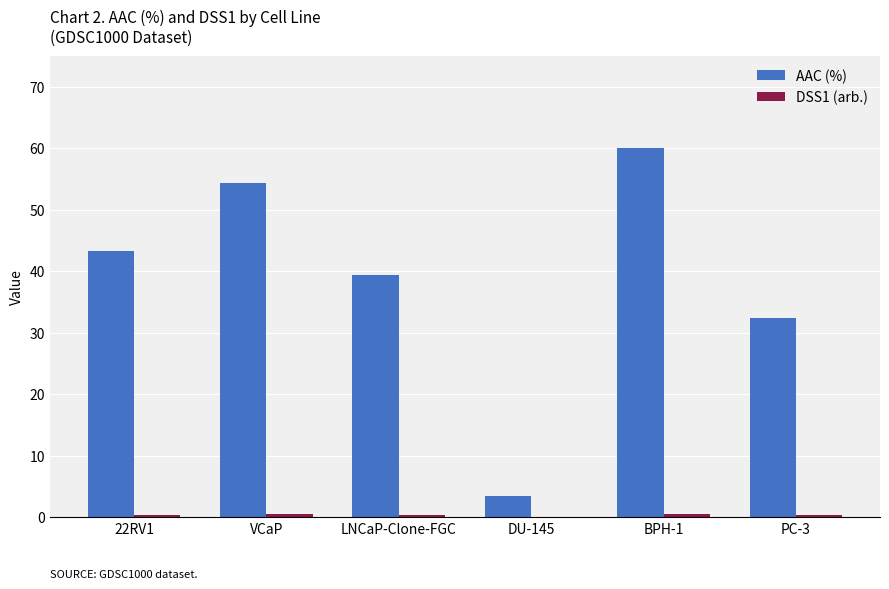

True or false: AAC (%) has a value of 3.4 at DU-145.

True